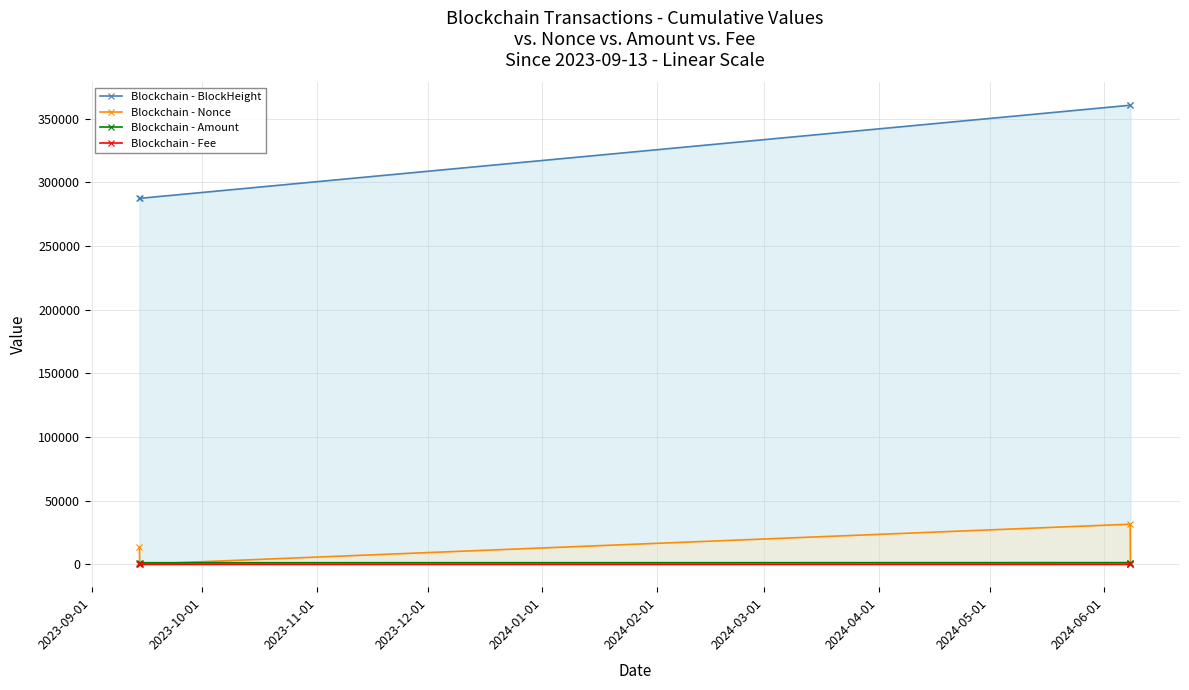

True or false: Blockchain - Nonce and Blockchain - BlockHeight cross at least once.

False